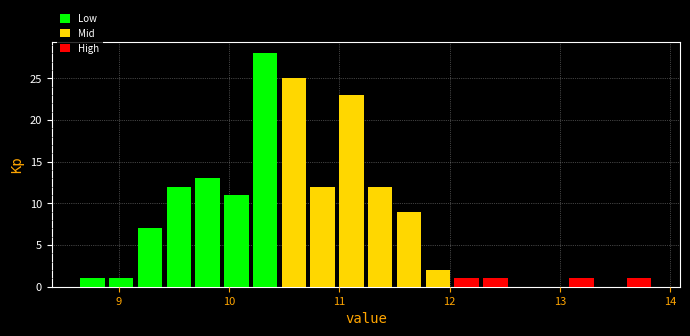

Around what value on the x-axis is the tallest bar? Give the approximate position of its centre, as read against the axis.

10.3